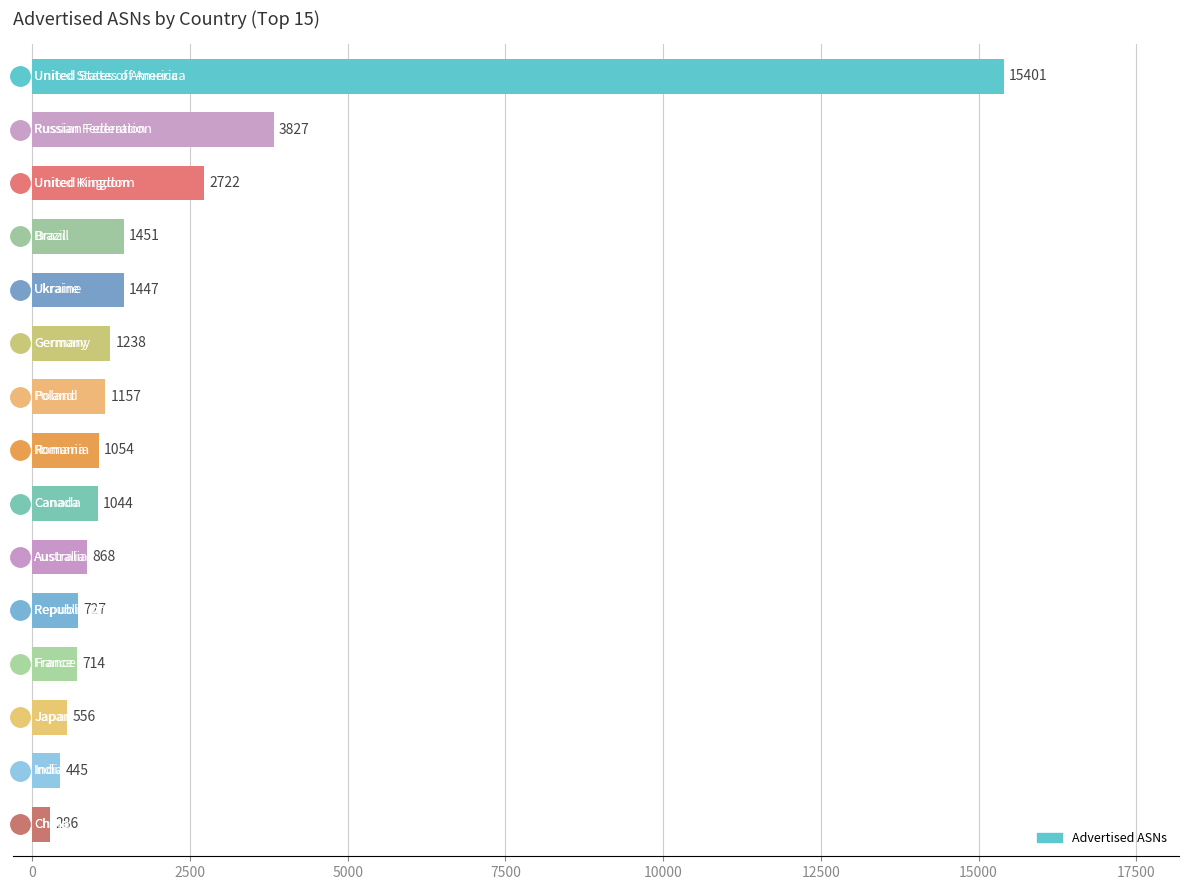

What is the maximum value shown in the chart?

15401